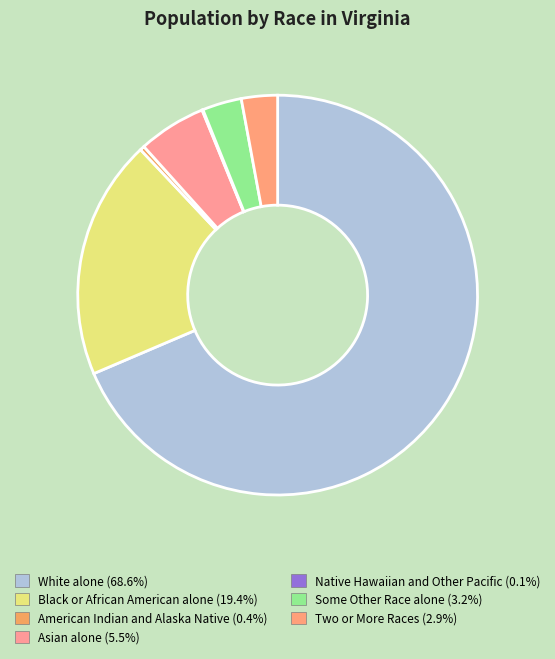

Is it true that American Indian and Alaska Native is 0% of the pie?

True